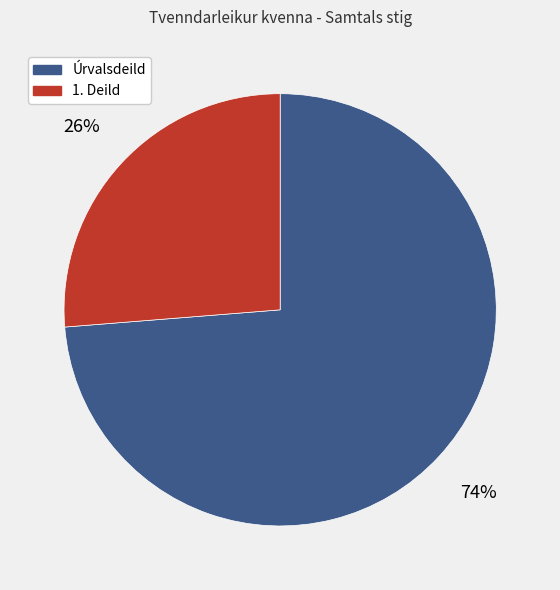

To the nearest percent, what is the average slice percentage?

50%